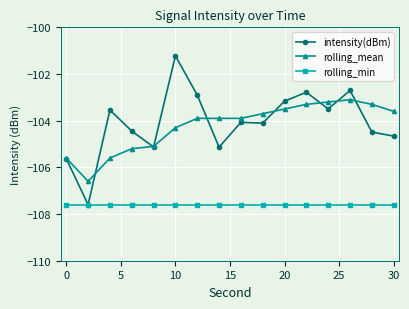

True or false: rolling_mean and rolling_min cross at least once.

False